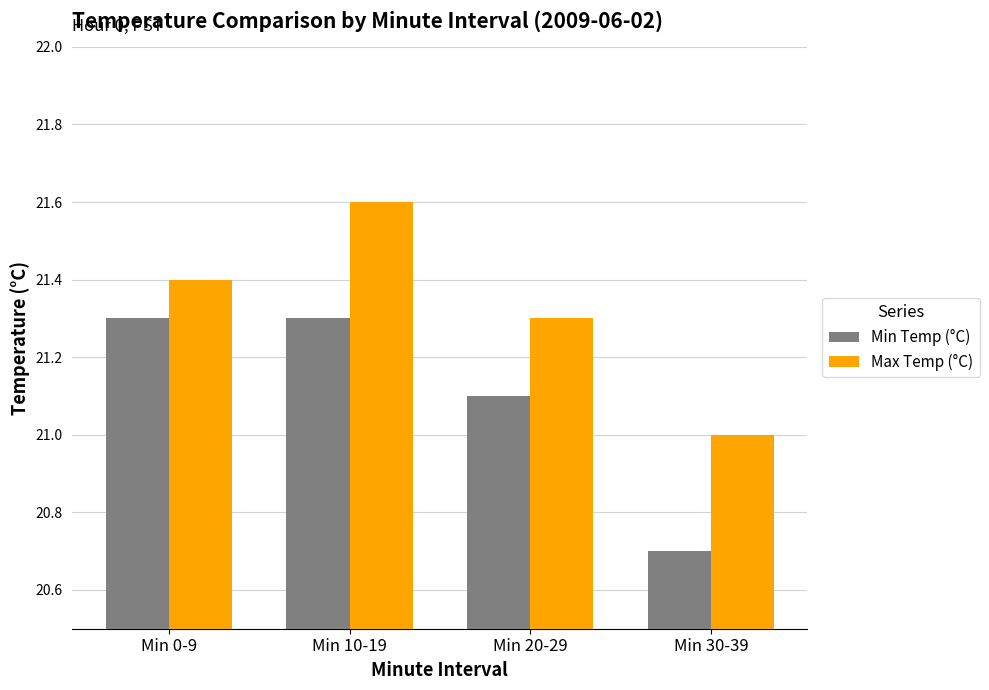

Which series has the largest total across all categories?

Max Temp (°C)